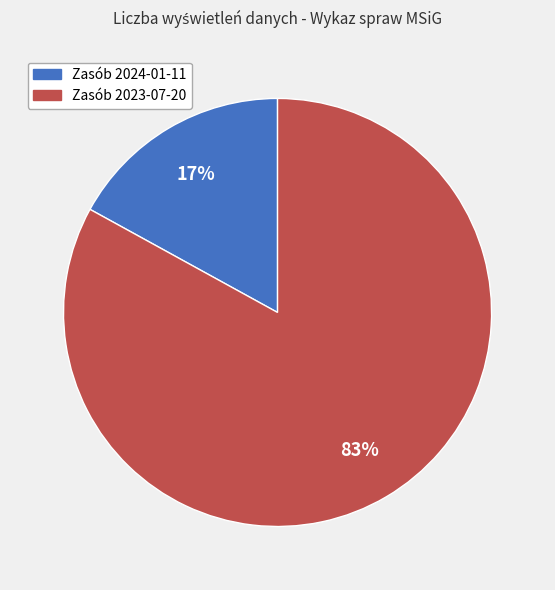

To the nearest percent, what is the difference between the Zasób 2023-07-20 and Zasób 2024-01-11 slice percentages?

66%